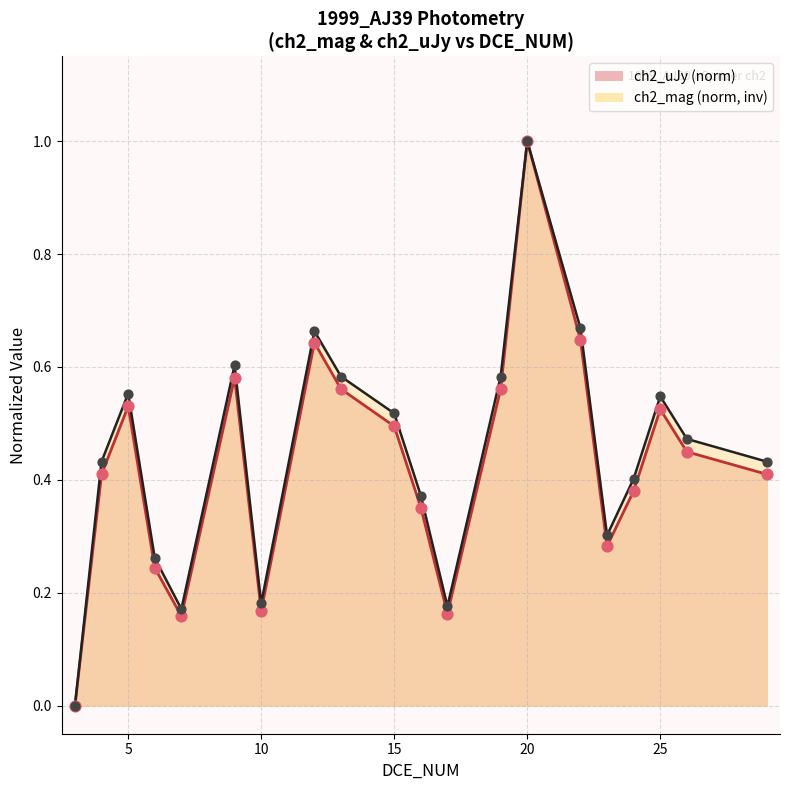

Which series has the largest total across all categories?

ch2_mag